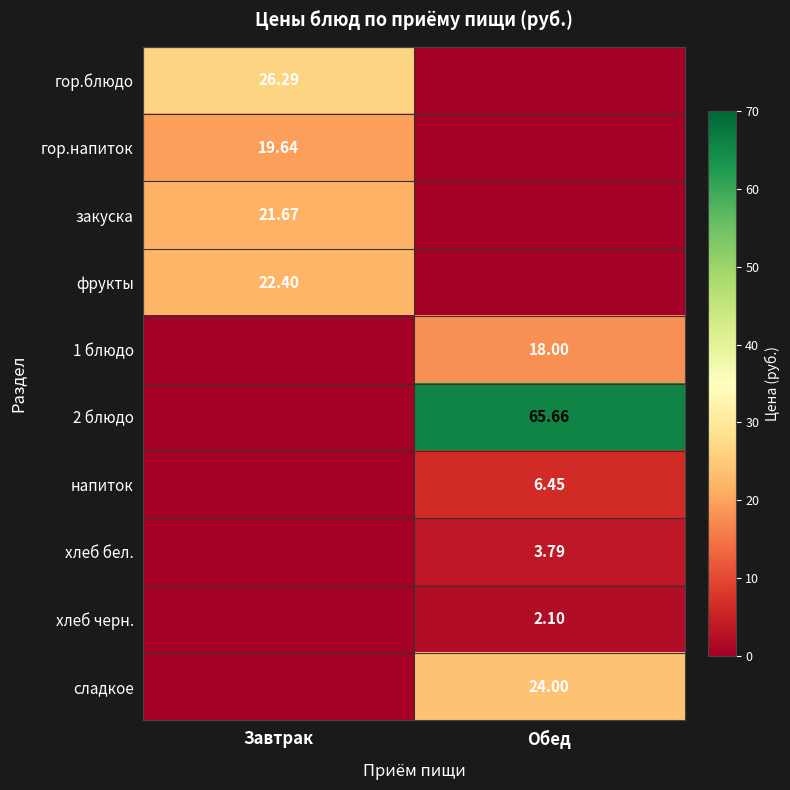

Is the value of 2 блюдо at Обед greater than the value of напиток at Обед?

Yes